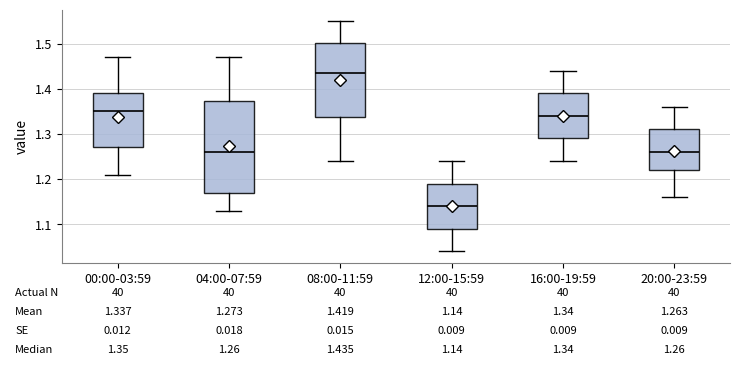

Which box's median line is the highest?

08:00-11:59